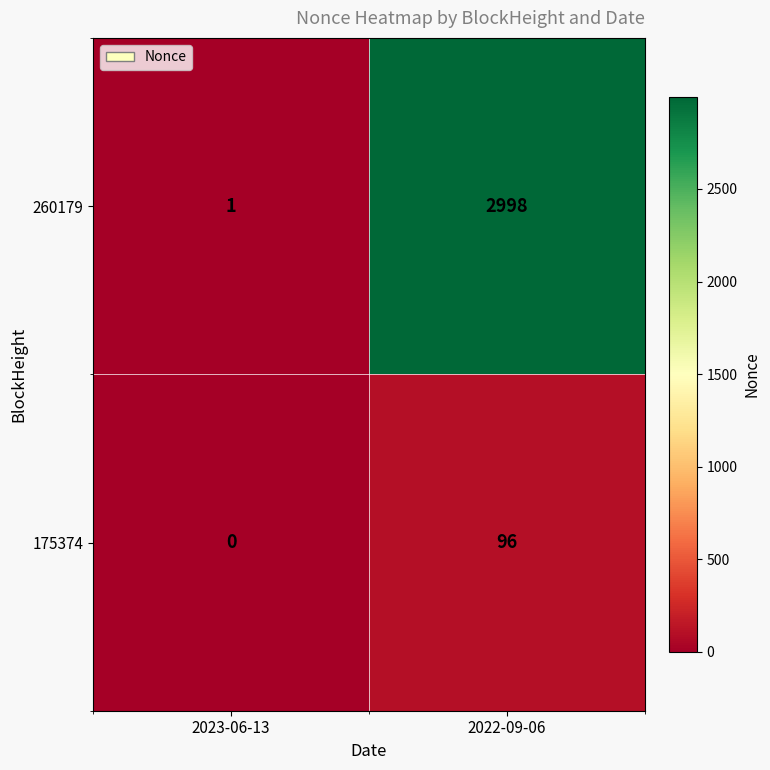

Which series has the largest range (max minus min)?

260179